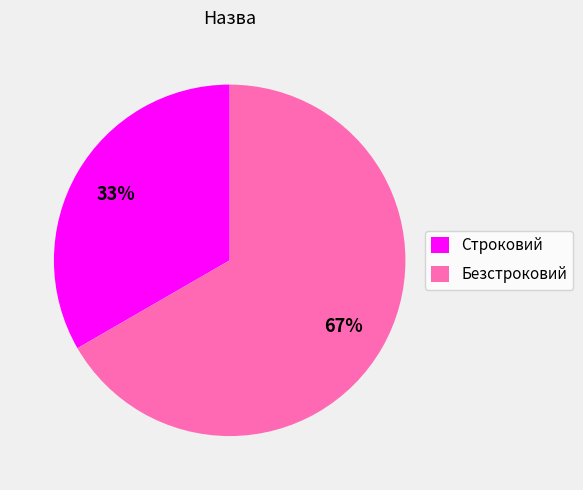

Between Строковий and Безстроковий, which is larger?

Безстроковий